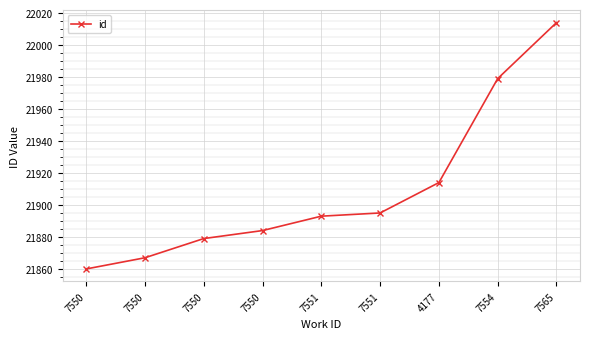

Is this an area chart (filled region under the line)?

No